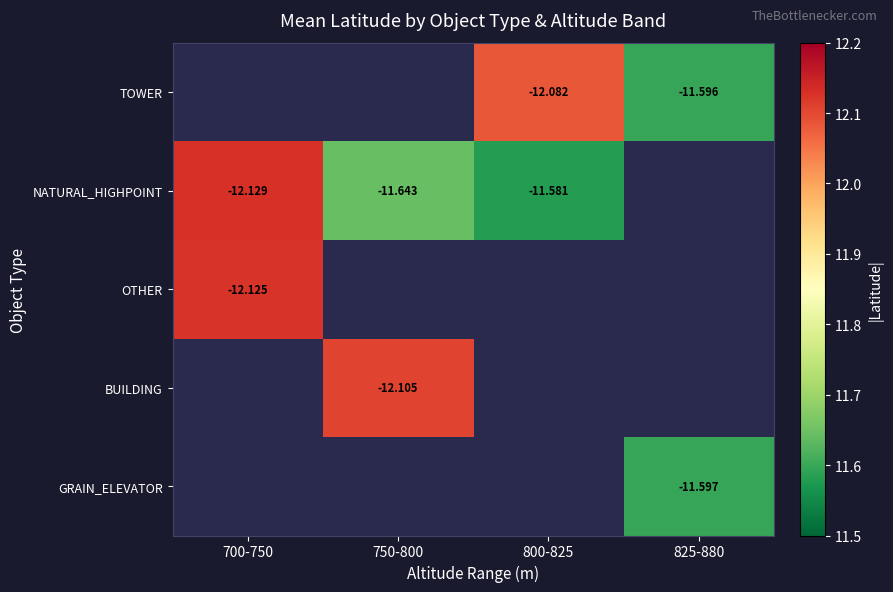

Is it true that NATURAL_HIGHPOINT equals 18.3 at 750-800?

False